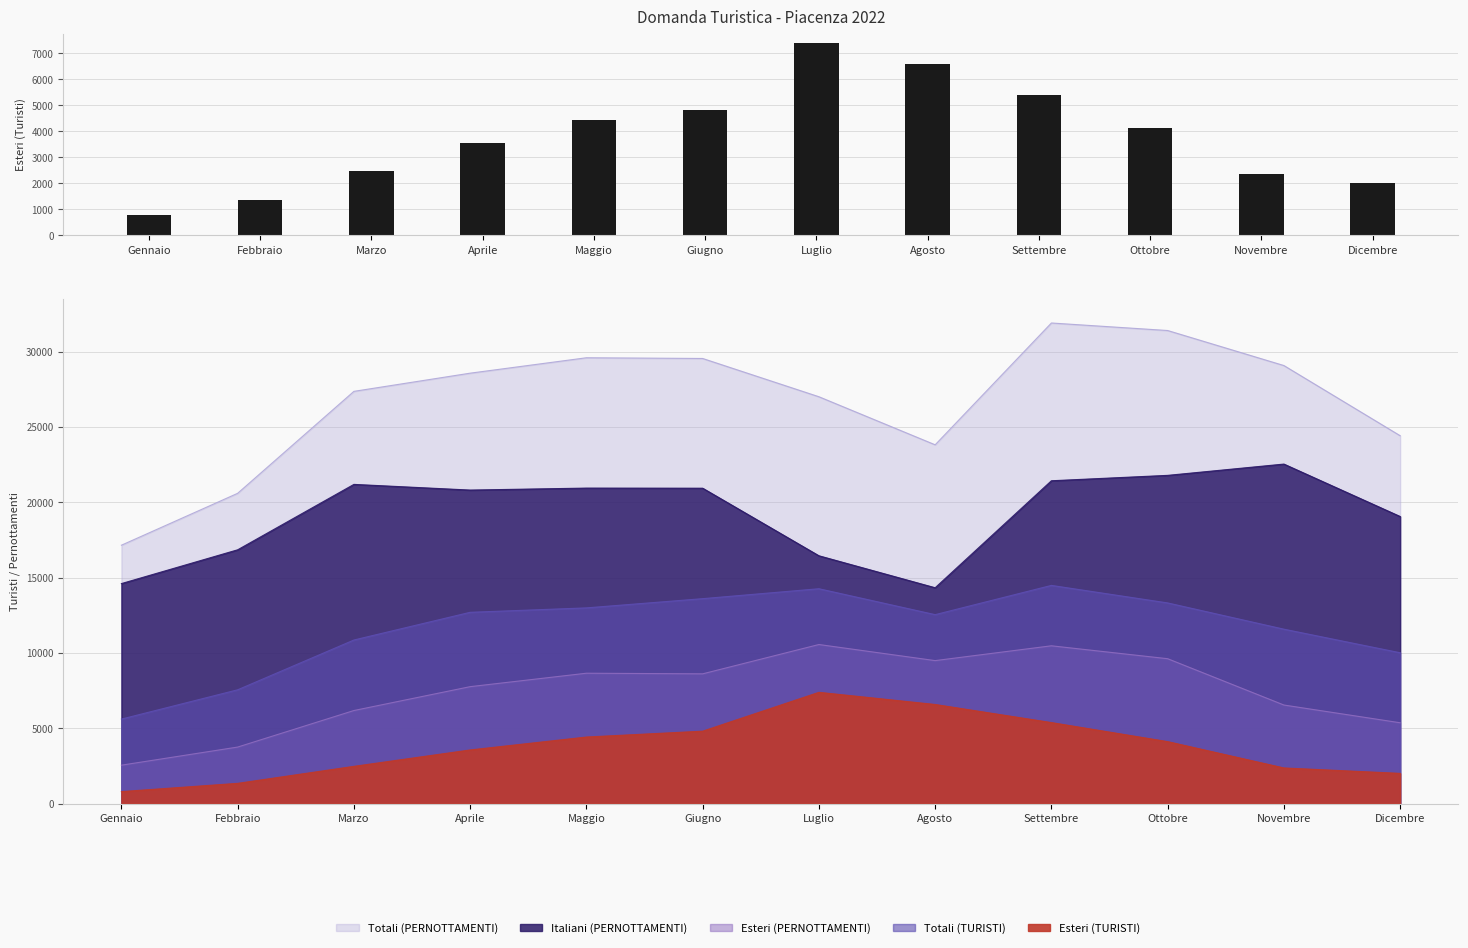

List the labels in order of value, largest first.

Luglio, Agosto, Settembre, Giugno, Maggio, Ottobre, Aprile, Marzo, Novembre, Dicembre, Febbraio, Gennaio